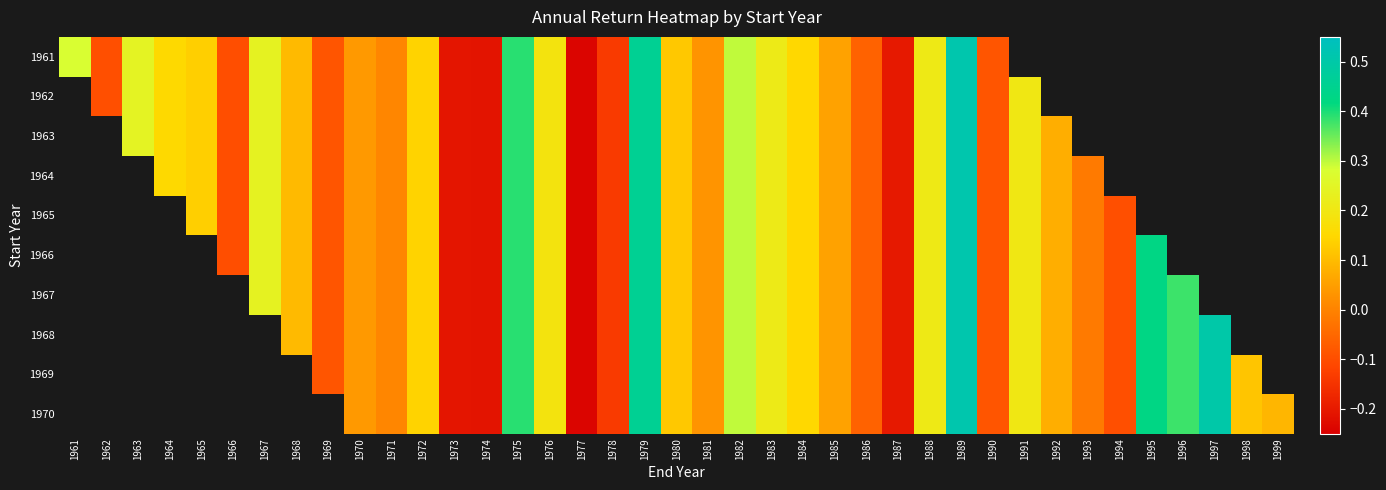

At which label does 1964 first exceed 0?

1964